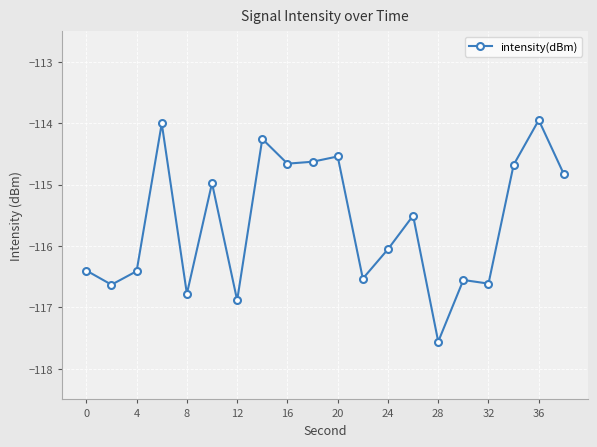

What is the value of the 18th point from the left?

-114.7